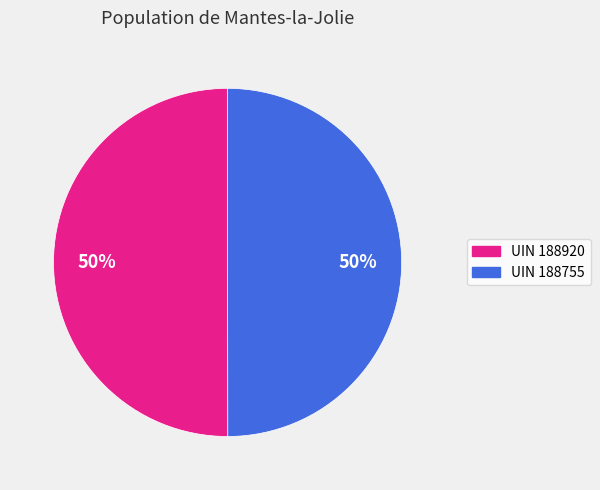

To the nearest percent, what is the average slice percentage?

50%